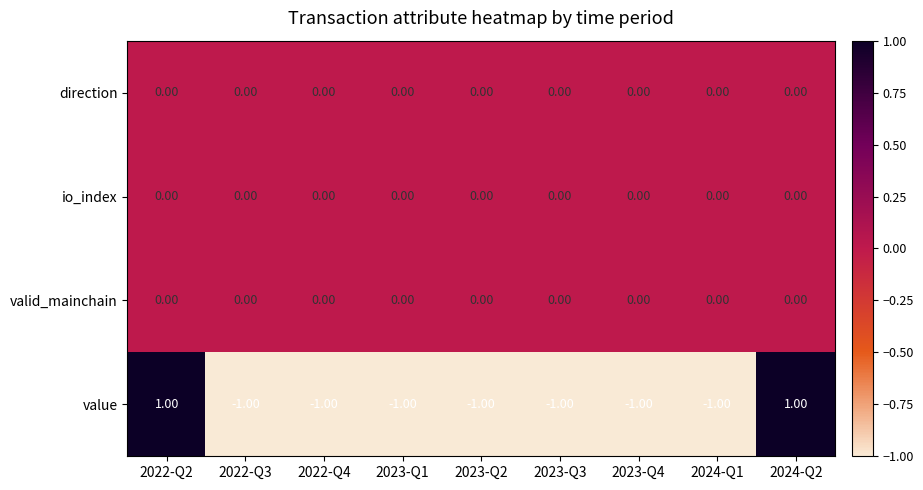

Which series has the largest range (max minus min)?

value